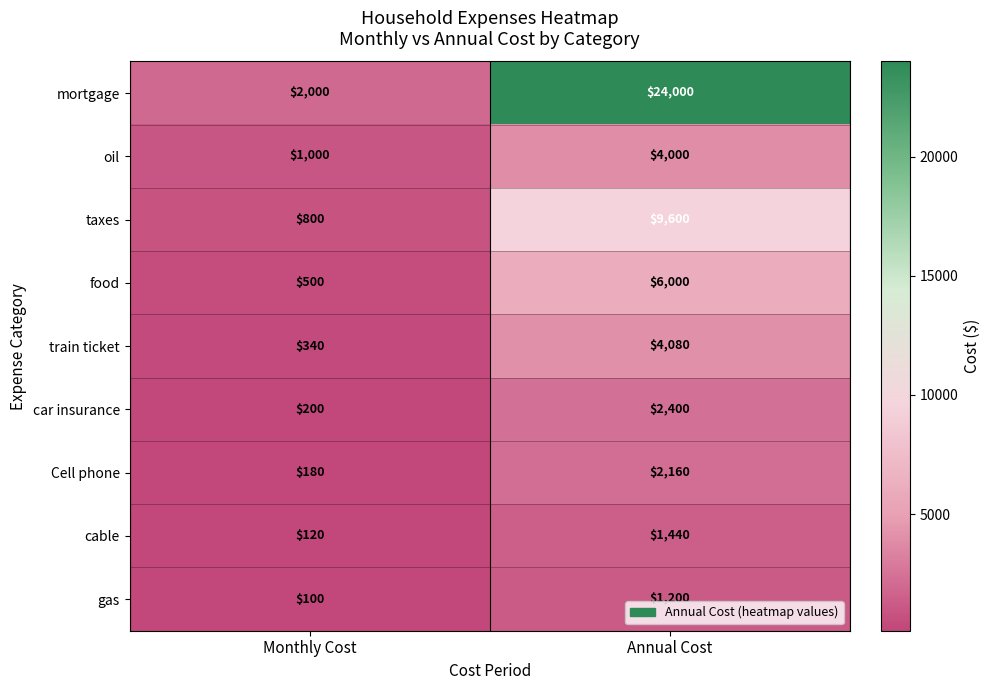

What is the minimum value shown in the chart?

100